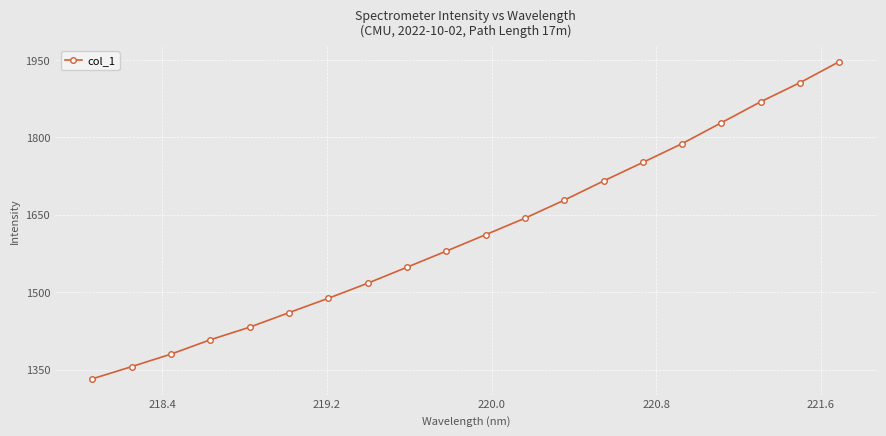

What is the value of the 10th point from the left?

1579.5